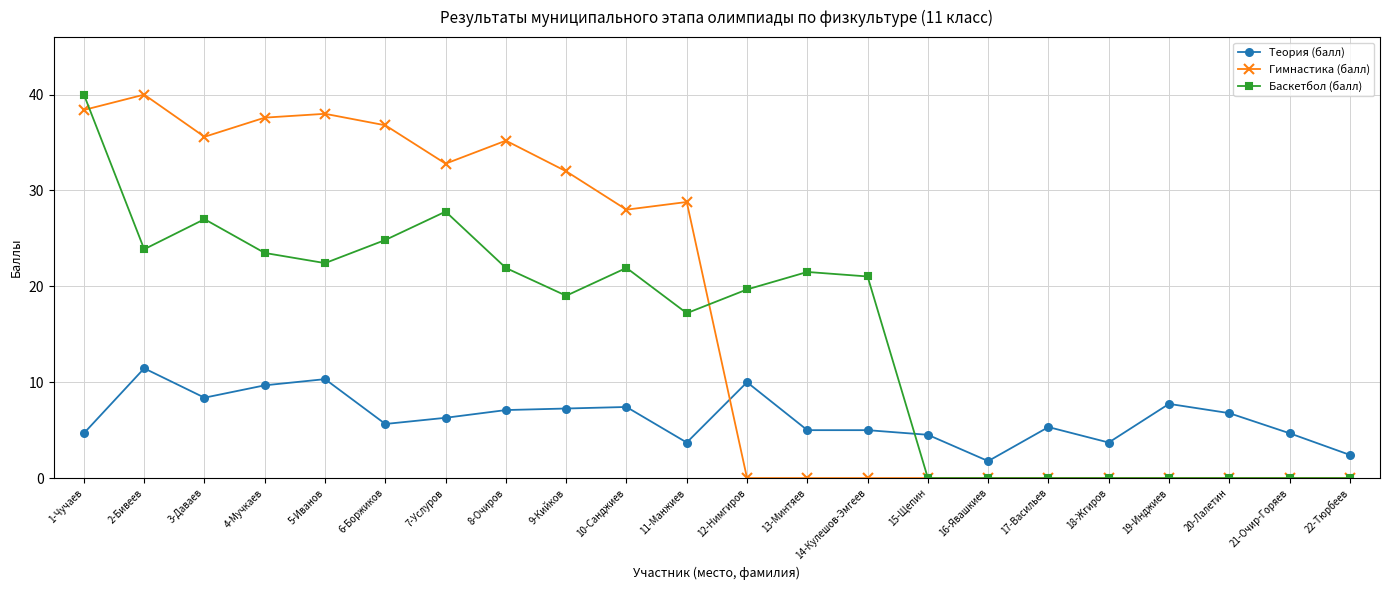

What position from the right is 17-Васильев?

6